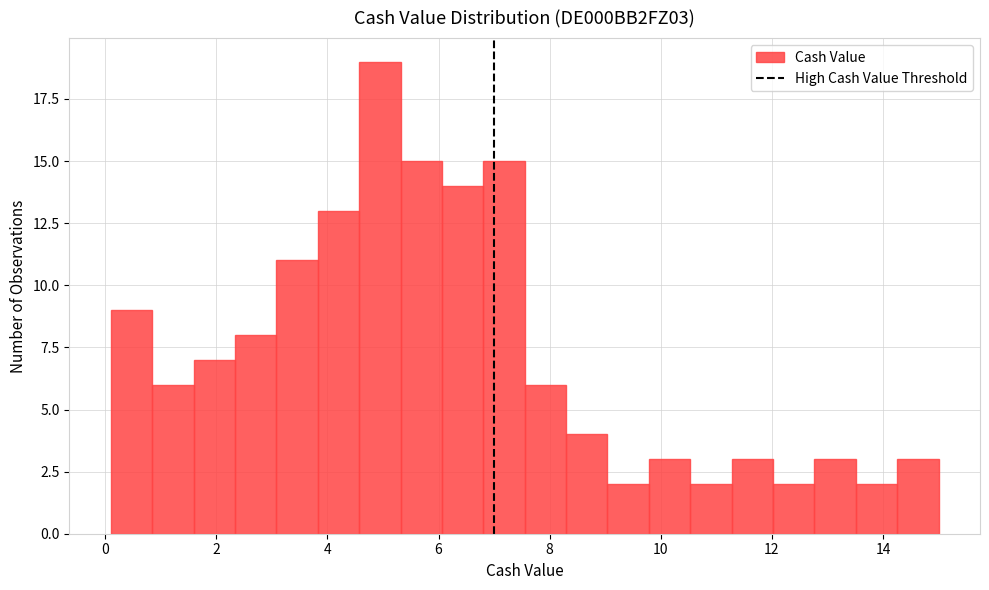

Read against the x-axis, roughly where is the centre of the tallest bar?

5.0